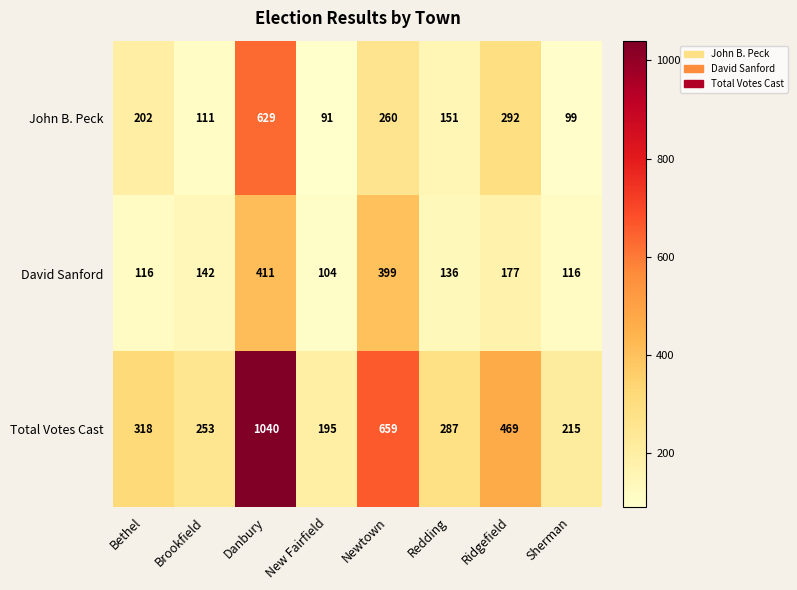

At which category is the sum across all series the highest?

Danbury